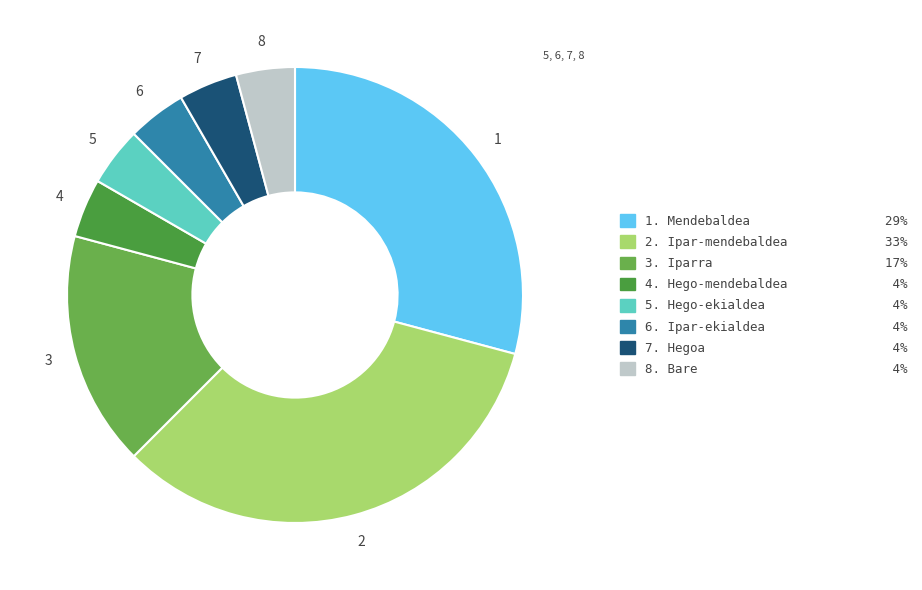

Count the number of slices in the pie.

8